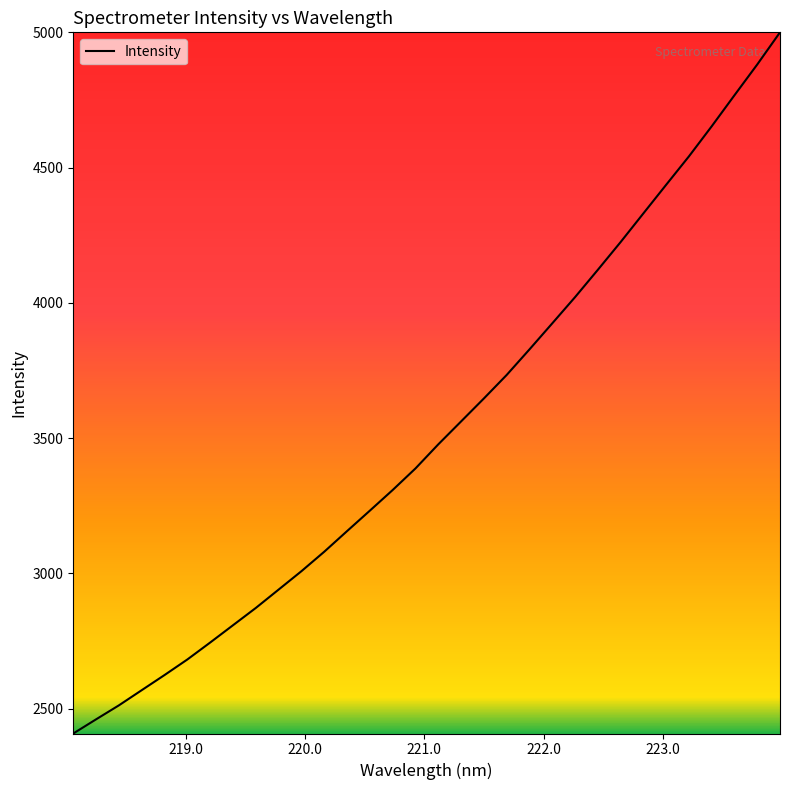

Count the number of data series in this chart.

1